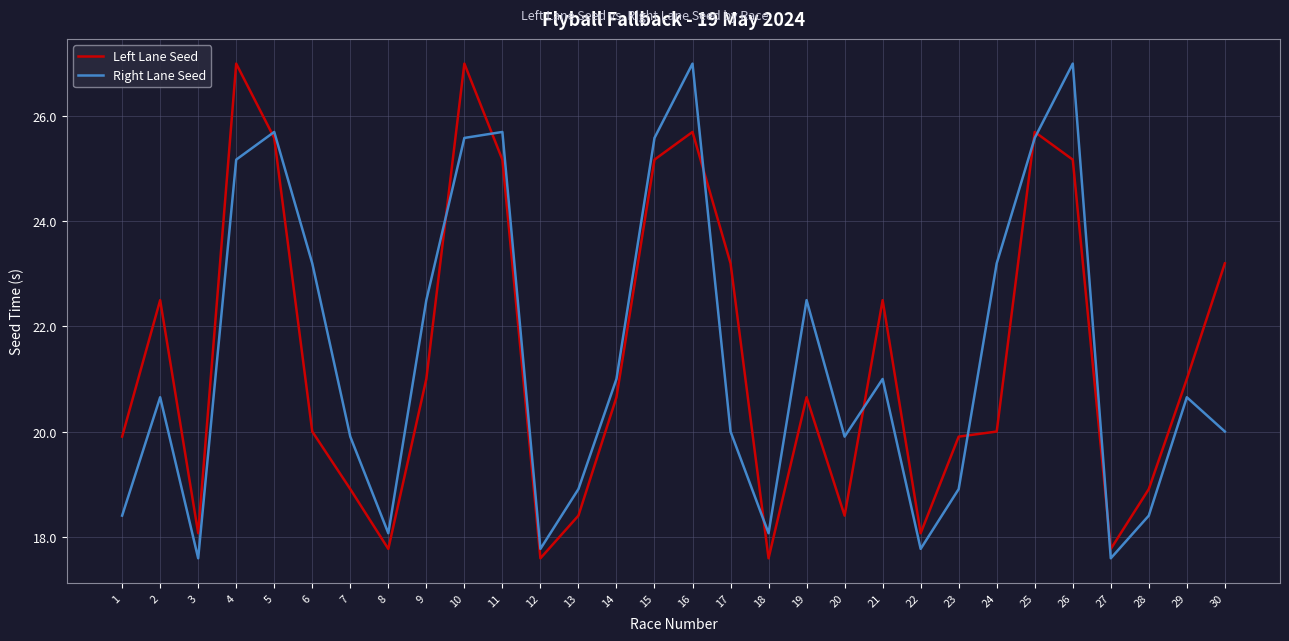

What is the average value of the Right Lane Seed series?

21.4